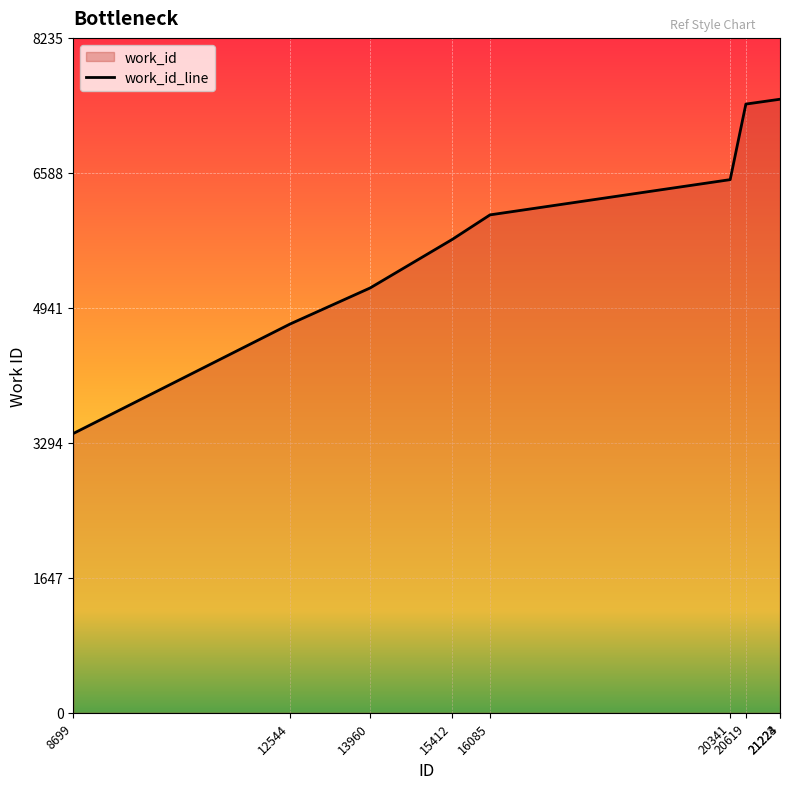

Reading left to right, transcribe all the data shown in this chart.

3408	4745	5184	5775	6076	6506	7428	7487	7487